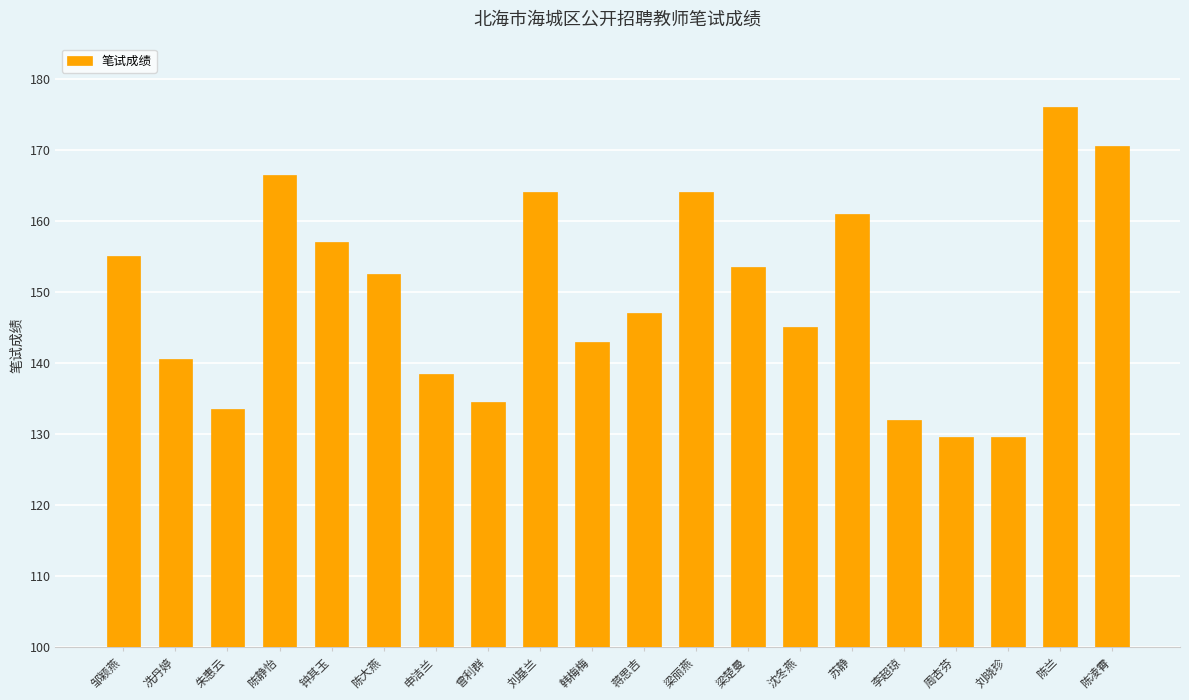

The value at 陈大燕 is 152.5. True or false?

True